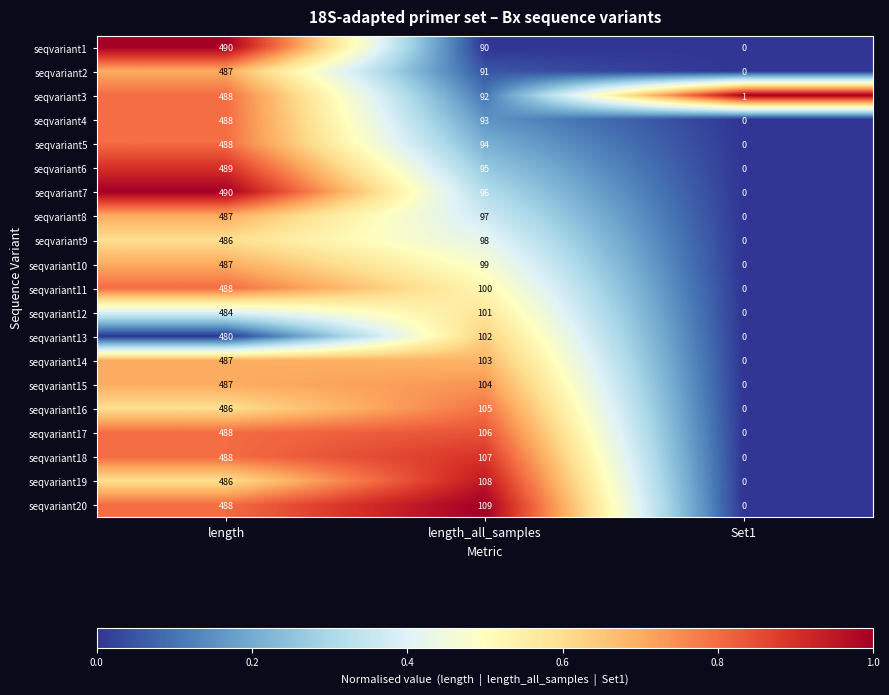

Which category has the highest value in the seqvariant20 series?

length